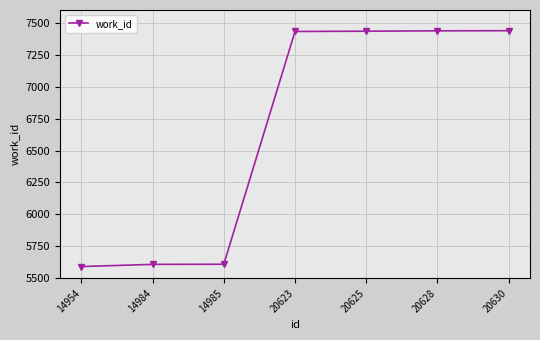

The value at 14954 is 5592. True or false?

True